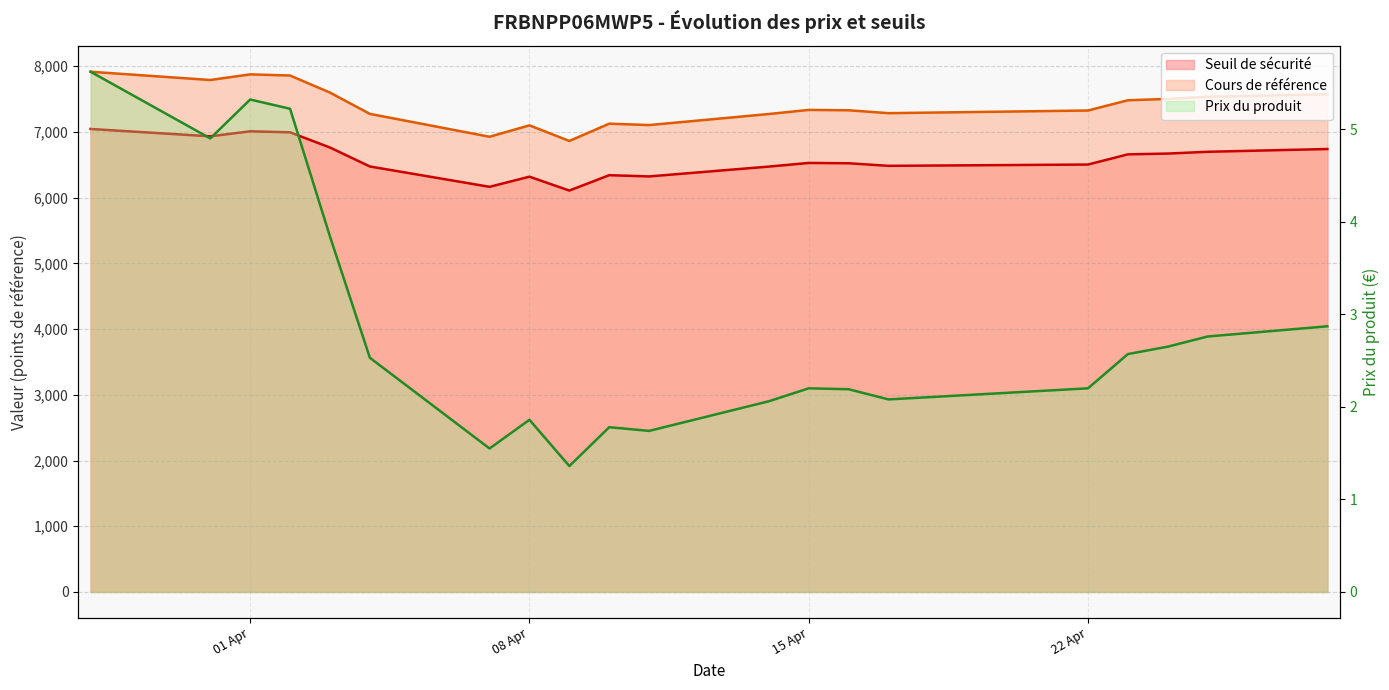

Which category has the highest value in the Prix du produit series?

2025-03-28